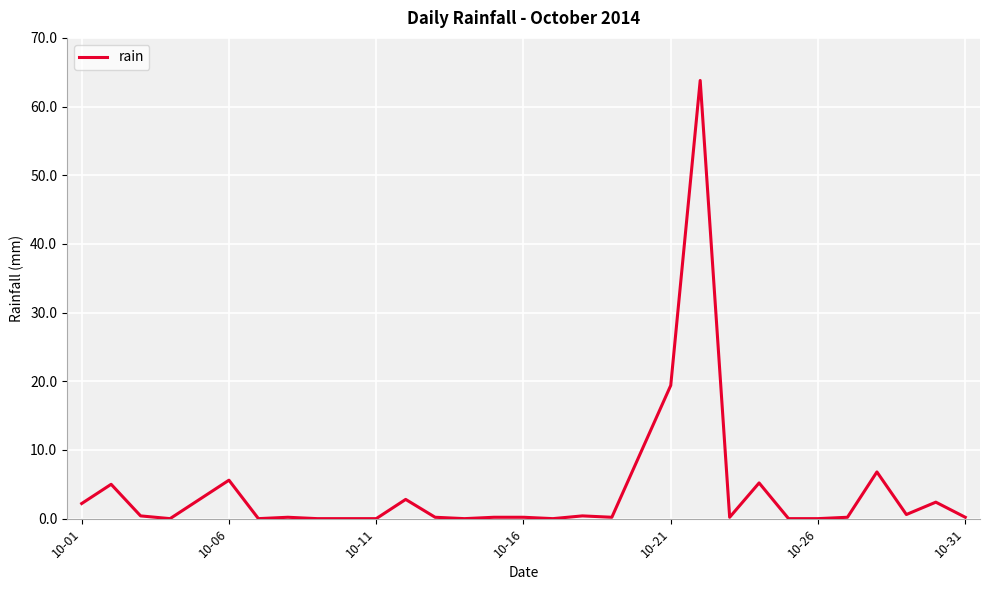

What is the maximum value shown in the chart?

63.8